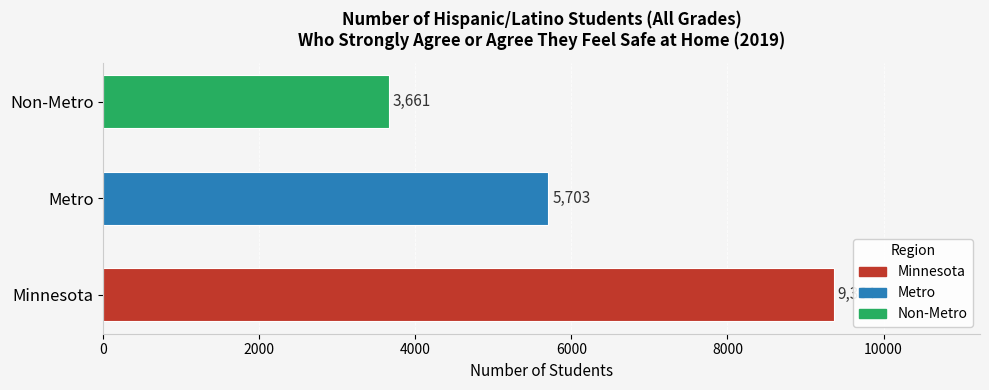

The chart shows a value of 3661 at Non-Metro. True or false?

True